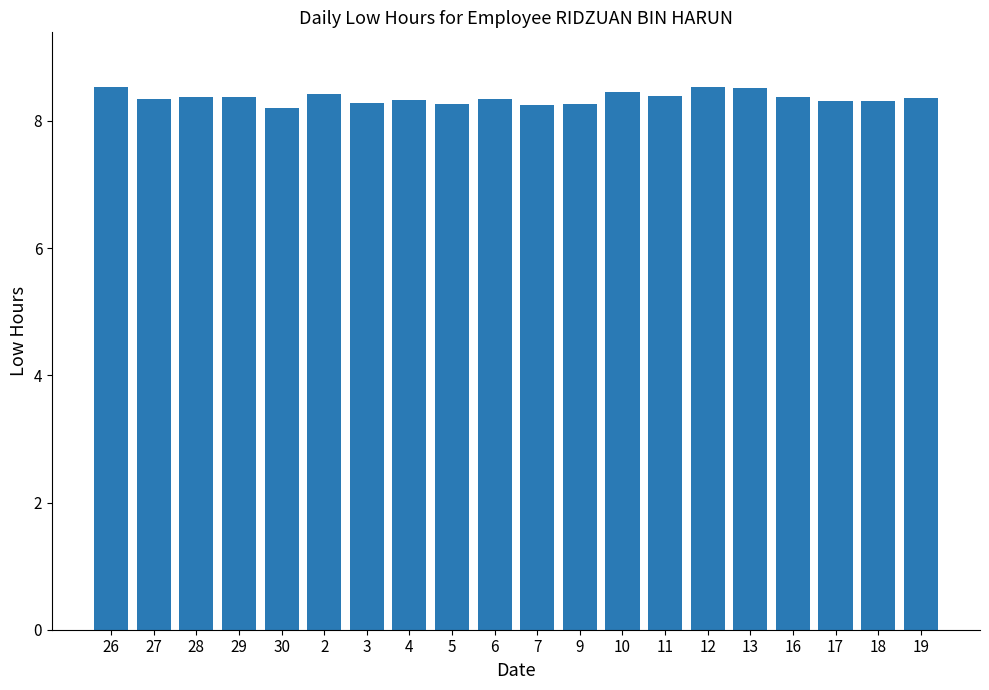

What is the smallest value displayed?

8.2